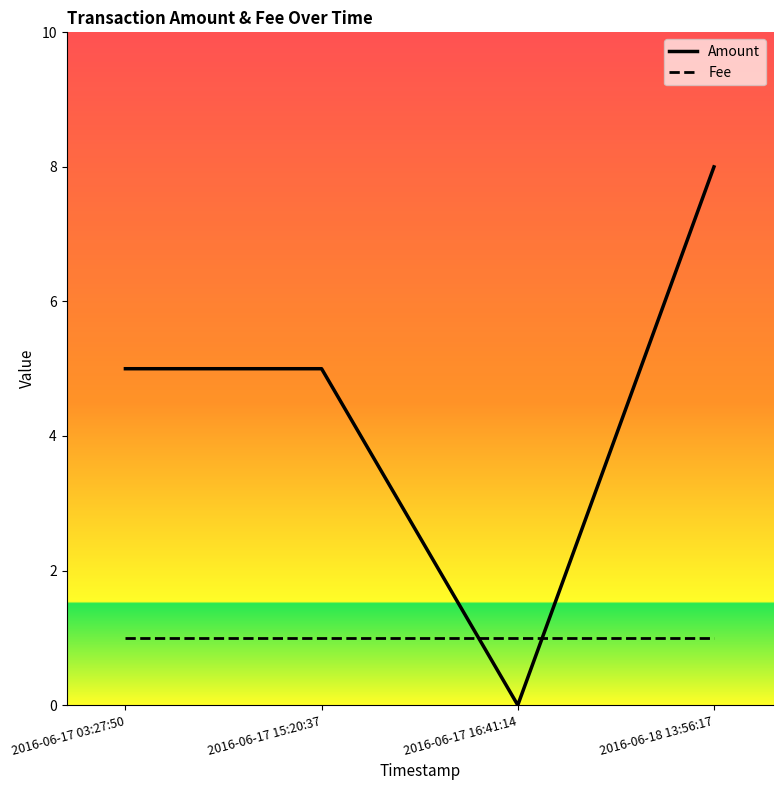

Reading left to right, extract all data points from this chart.

Amount: 2016-06-17 03:27:50=5	2016-06-17 15:20:37=5	2016-06-17 16:41:14=0	2016-06-18 13:56:17=8
Fee: 2016-06-17 03:27:50=1	2016-06-17 15:20:37=1	2016-06-17 16:41:14=1	2016-06-18 13:56:17=1